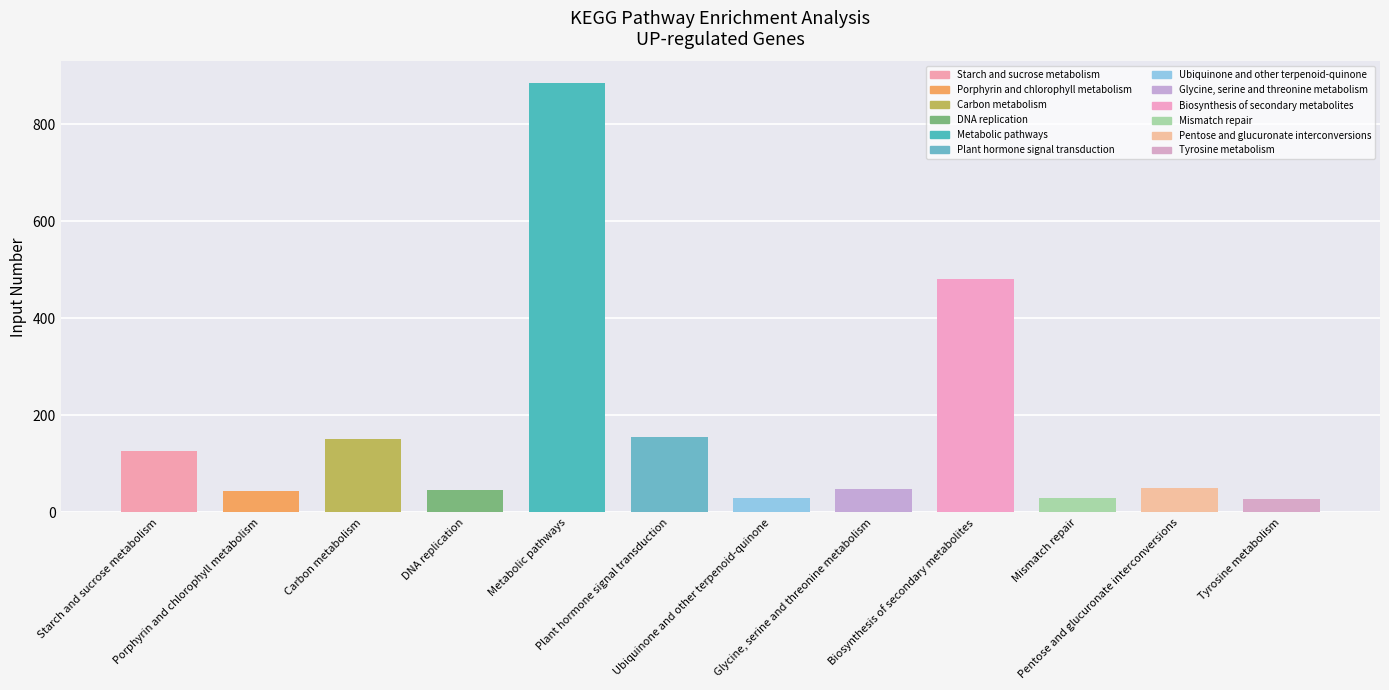

What is the difference between the second highest and second lowest values?

451